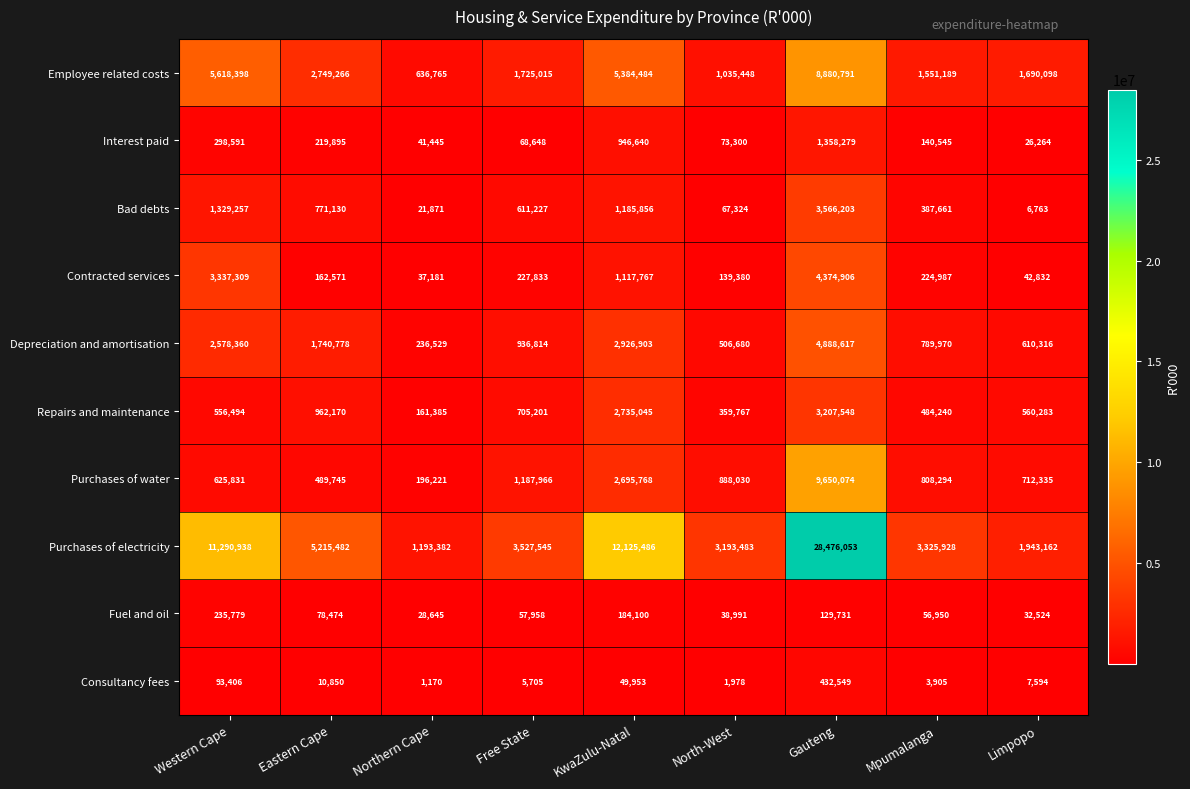

At Western Cape, list the series in order from largest to smallest.

Purchases of electricity, Employee related costs, Contracted services, Depreciation and amortisation, Bad debts, Purchases of water, Repairs and maintenance, Interest paid, Fuel and oil, Consultancy fees